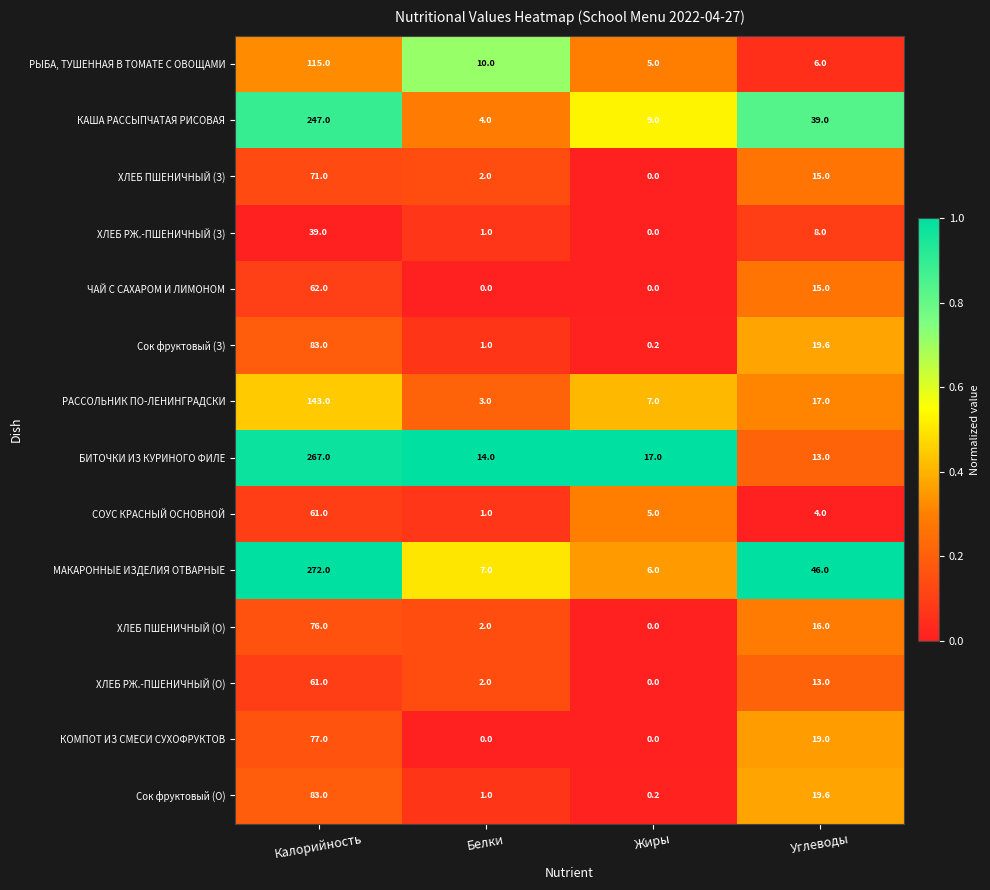

What is the difference between the Сок фруктовый (О) values at Белки and Углеводы?

18.6